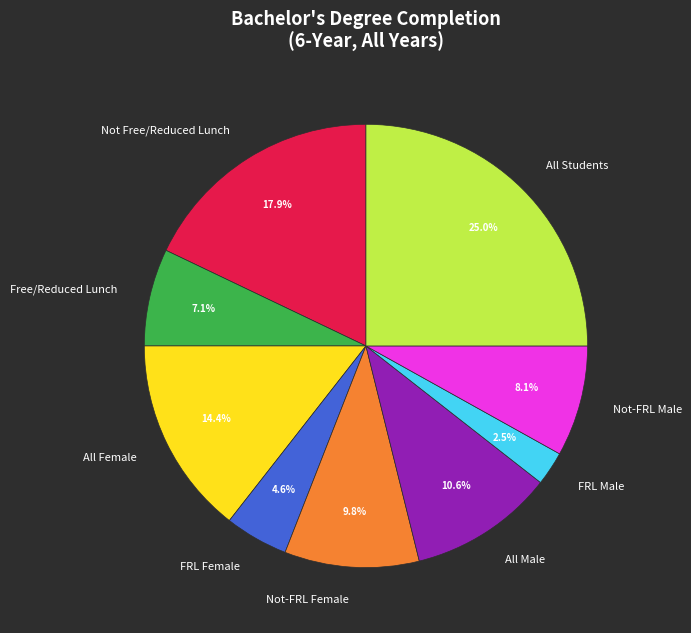

What percentage is the All Students slice, to the nearest percent?

25%